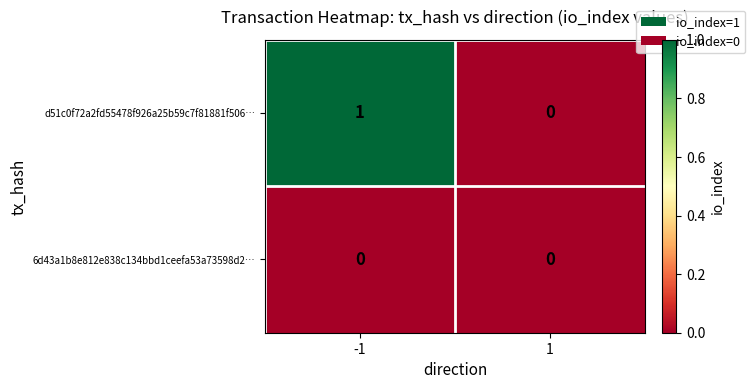

At -1, list the series in order from largest to smallest.

d51c0f72a2fd55478f926a25b59c7f81881f506…, 6d43a1b8e812e838c134bbd1ceefa53a73598d2…